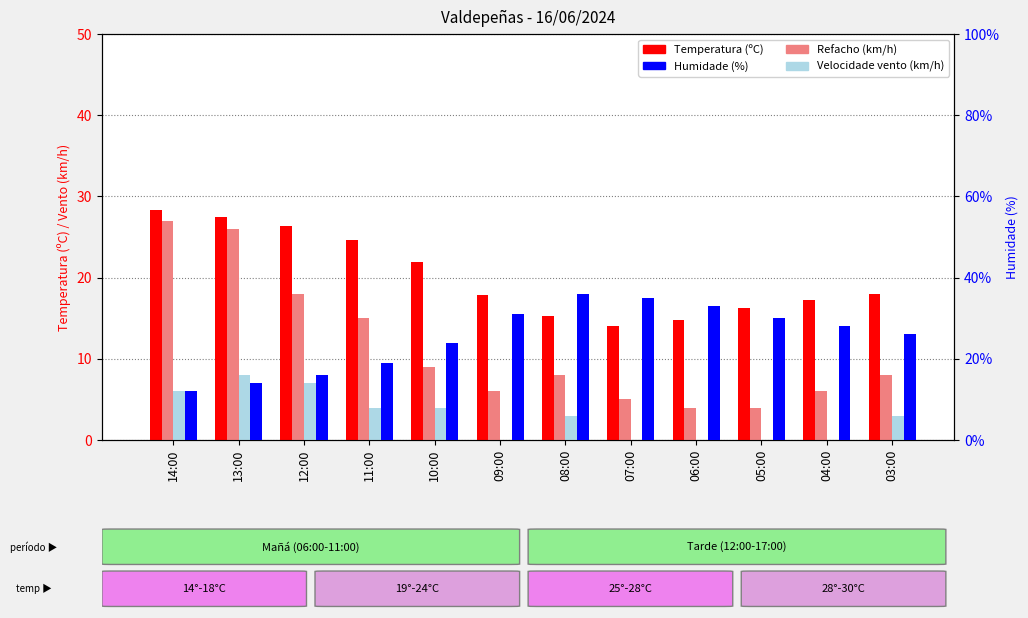

What is the average value of the Velocidade vento (km/h) series?

2.9